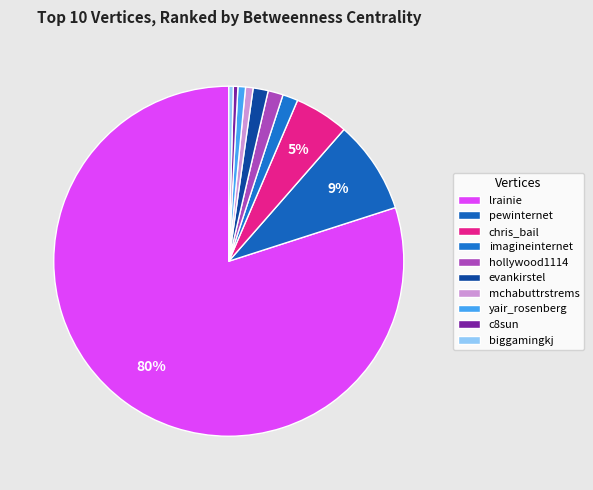

How many slices are in this pie chart?

10